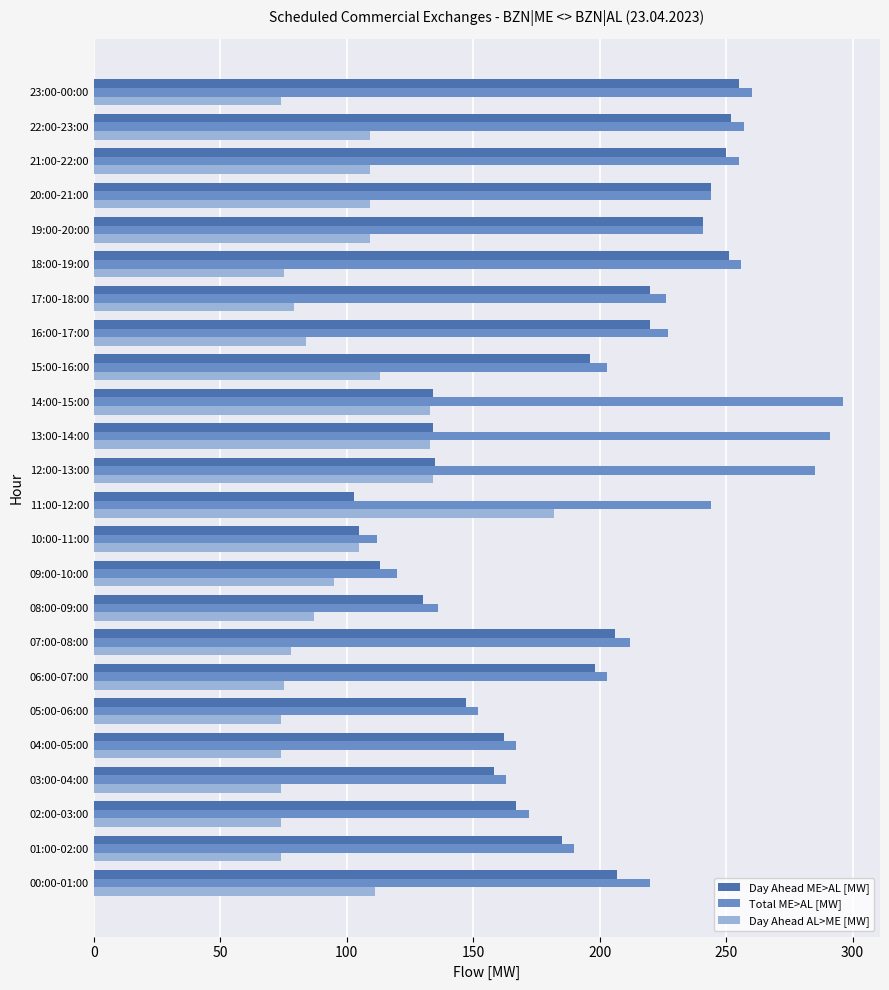

What is the maximum value for Day Ahead ME>AL [MW]?

255